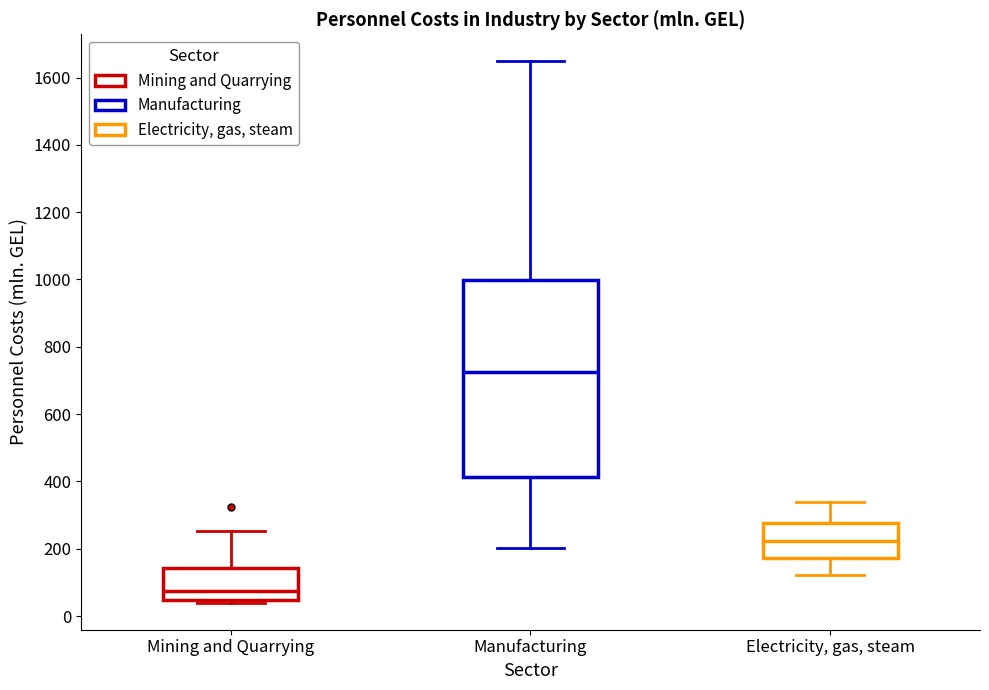

Comparing the boxes themselves (not the whiskers), which one is the tallest?

Manufacturing